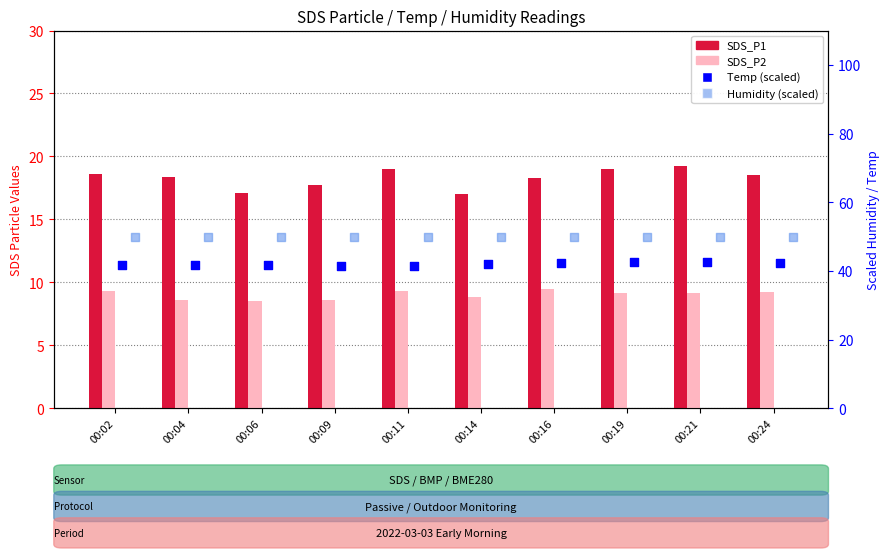

Which series has the largest total across all categories?

Humidity (scaled)